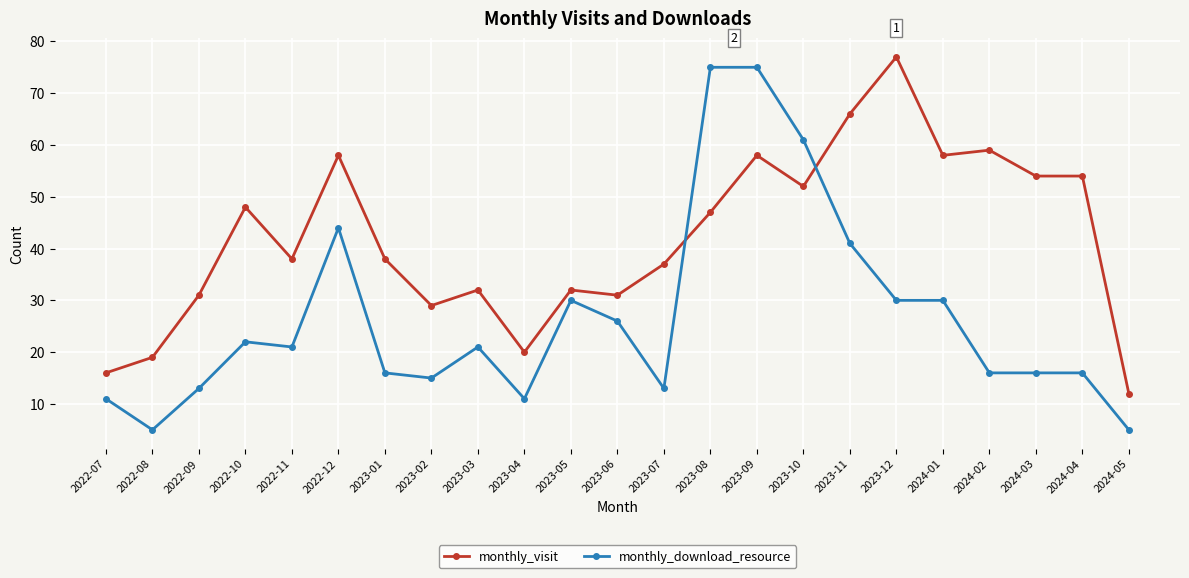

True or false: monthly_download_resource and monthly_visit cross at least once.

True